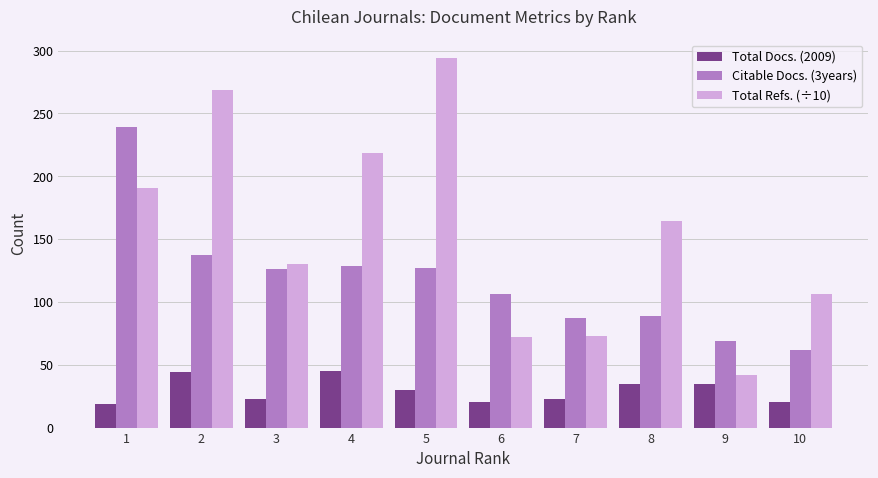

What is the value of the Citable Docs. (3years) bar at the 6th from the left?

106.0